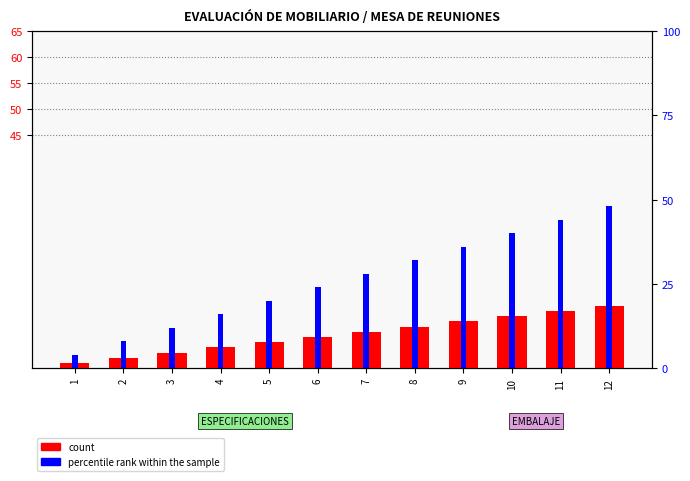

True or false: count has a value of 16.4 at 10.

False